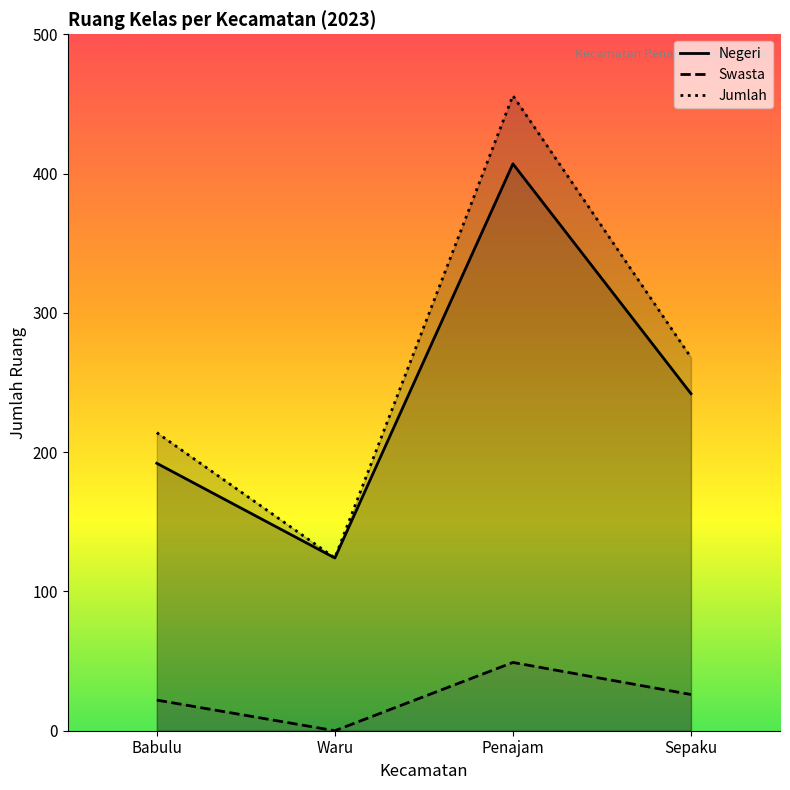

At which label does Jumlah reach its peak?

Penajam